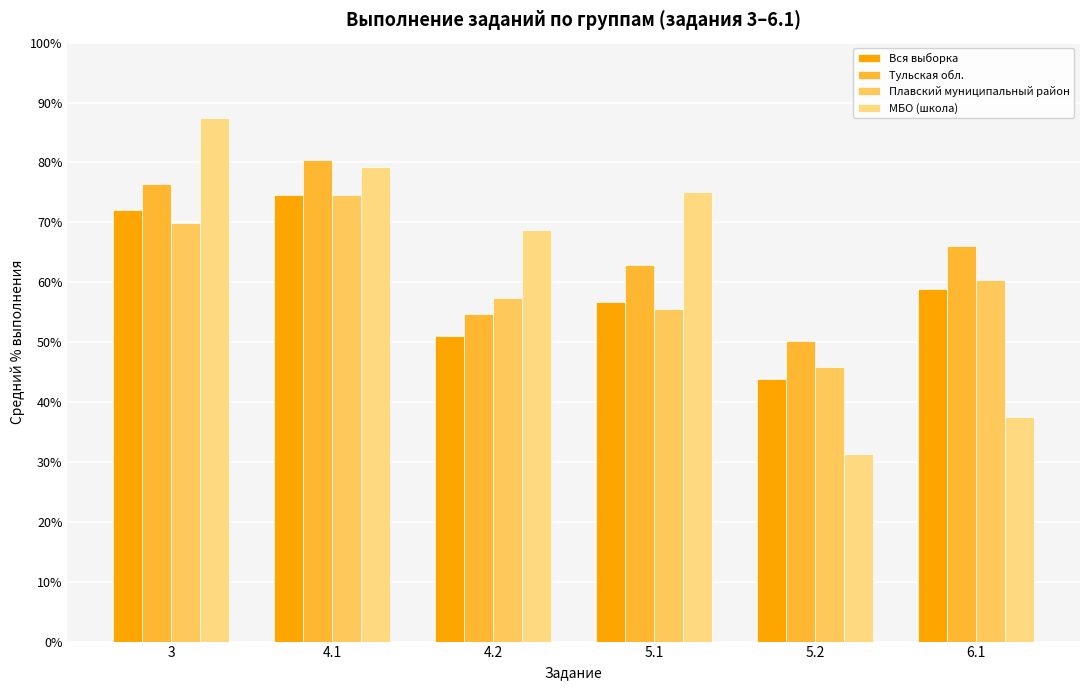

What is the maximum value for Вся выборка?

74.6